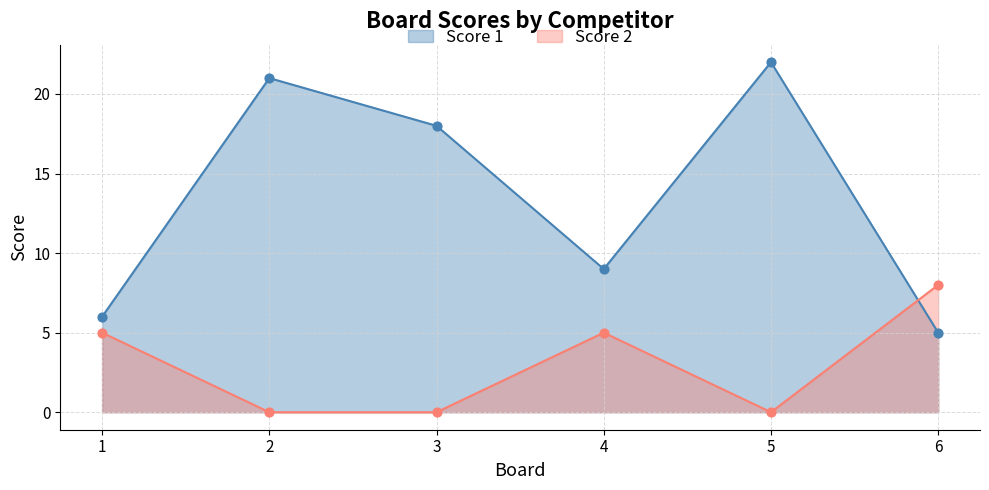

Is the value of Score 2 at 5 greater than the value of Score 1 at 1?

No